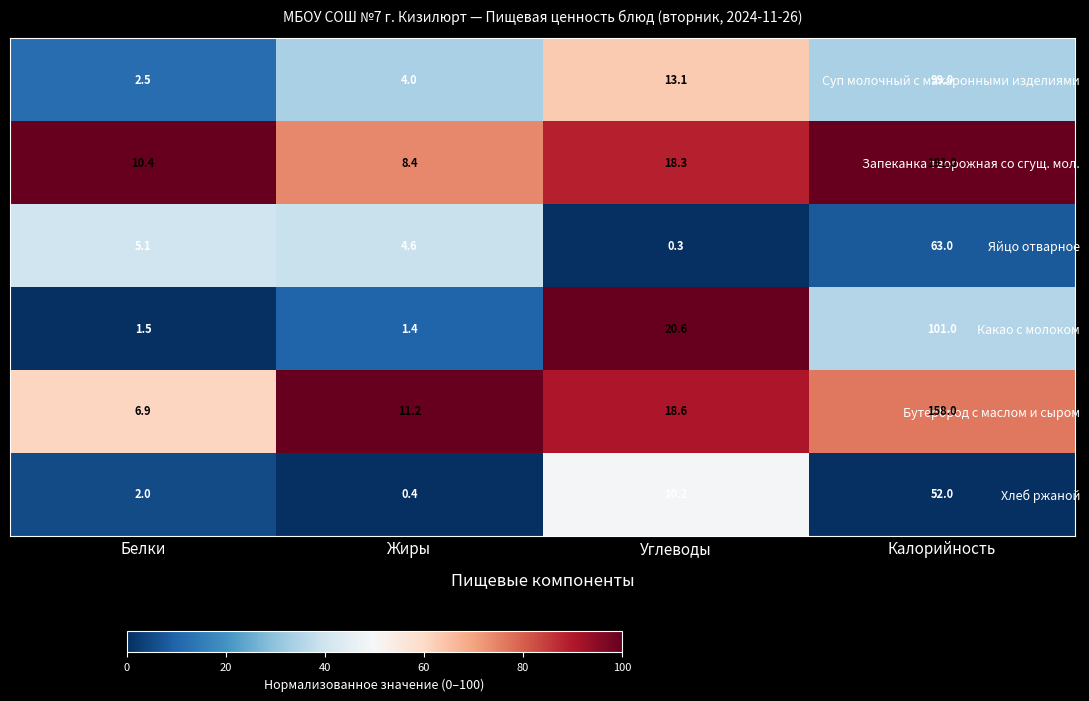

The value of Яйцо отварное at Калорийность is 26.3. True or false?

False